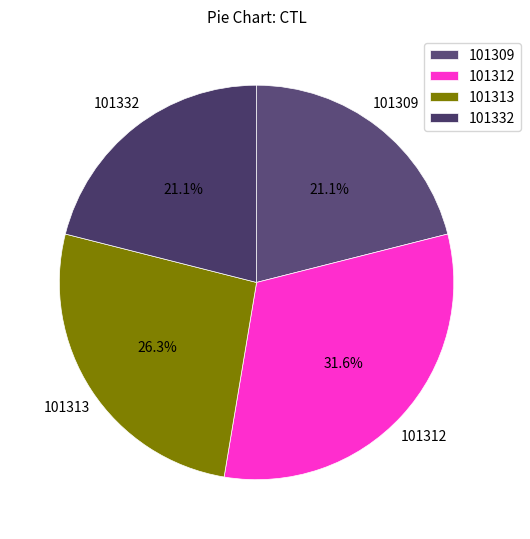

Does 101312 account for over 50% of the chart?

No